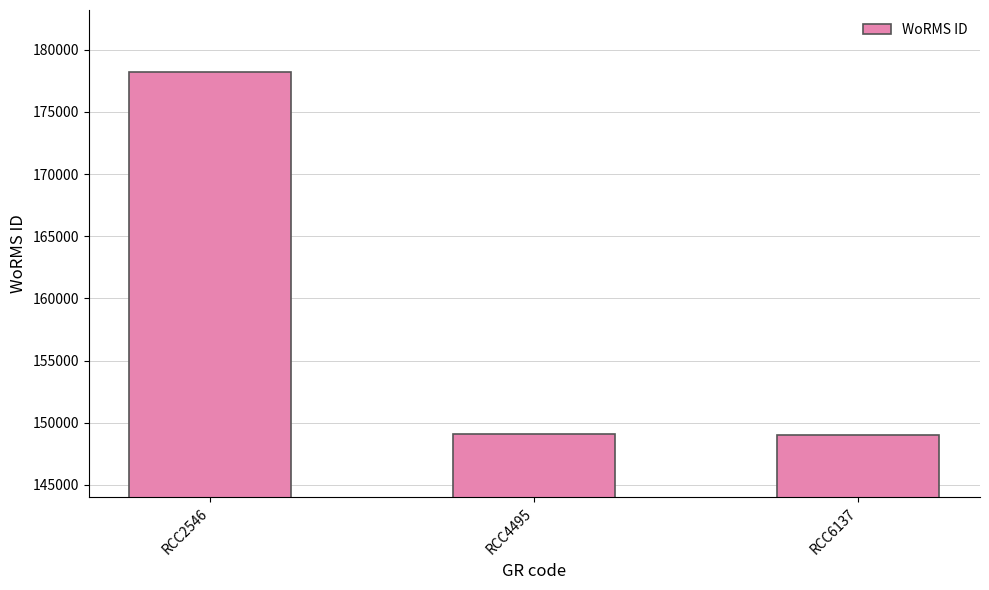

Between RCC2546 and RCC4495, which is larger?

RCC2546